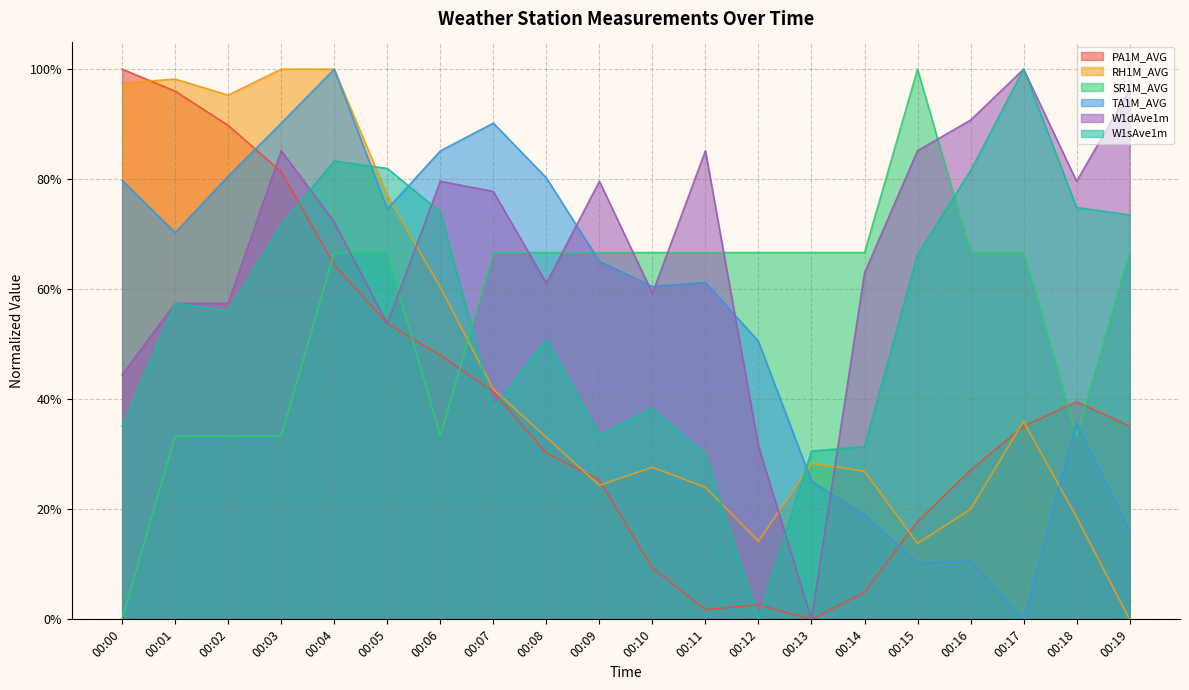

Where is the first local maximum for W1sAve1m?

00:01